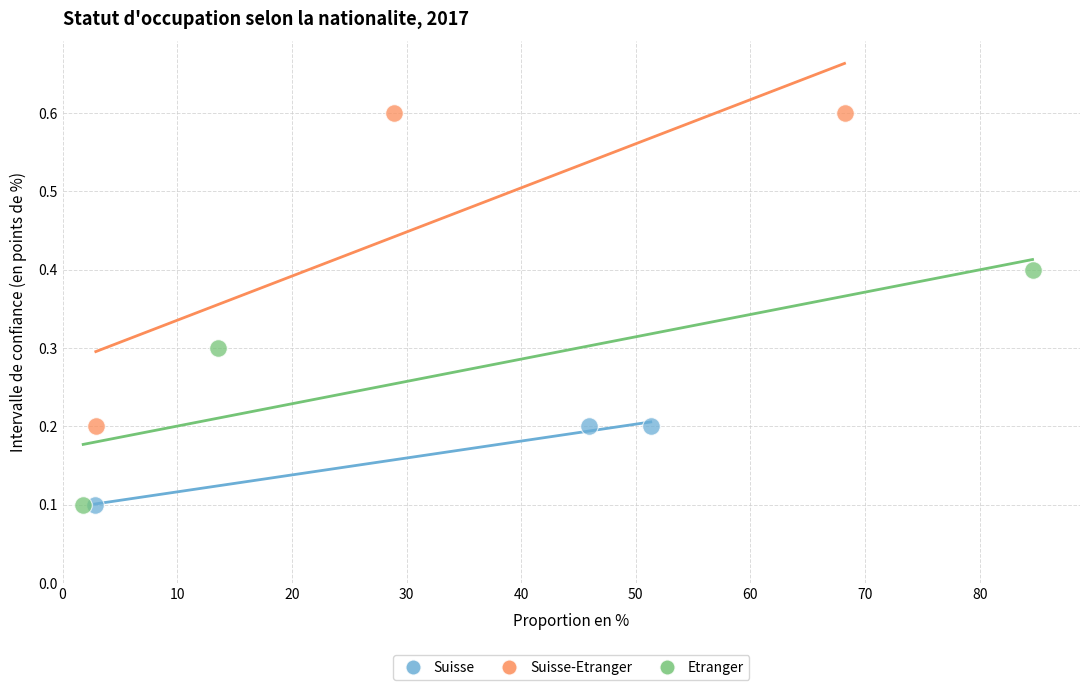

What are all the series names shown in the legend?

Suisse, Suisse-Etranger, Etranger